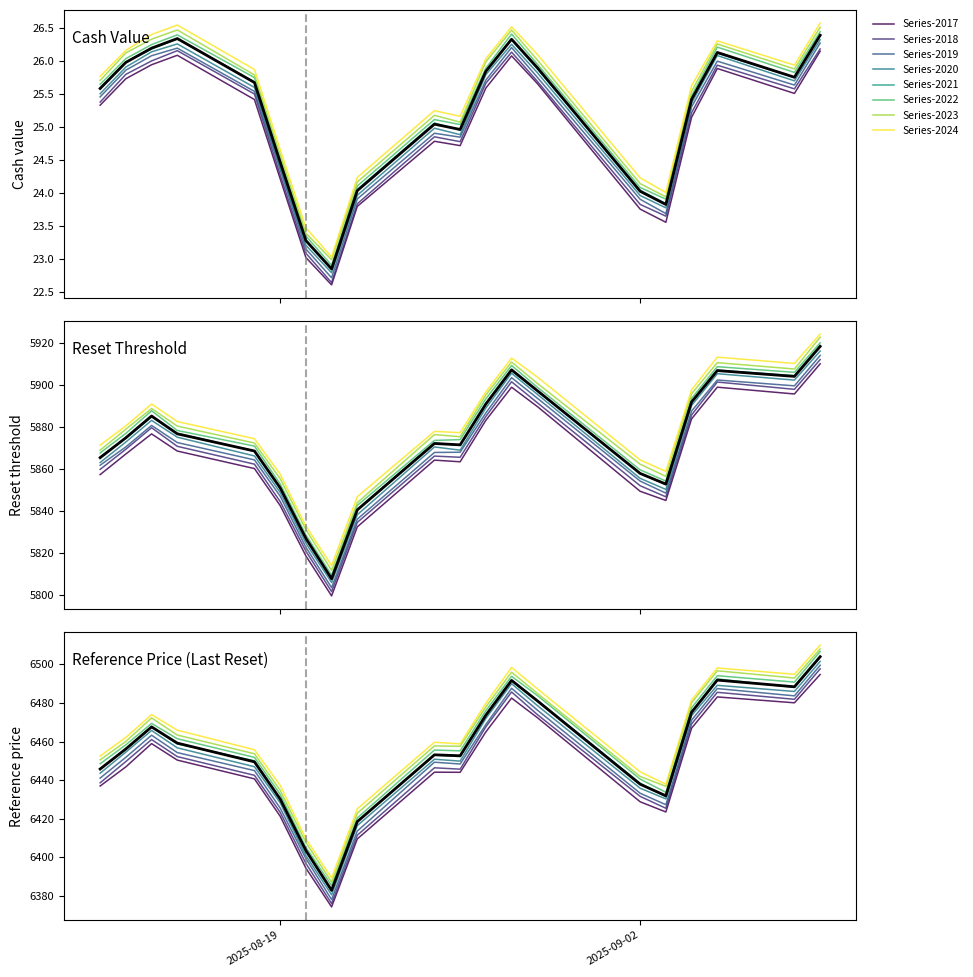

True or false: cash_value and reference_price cross at least once.

False